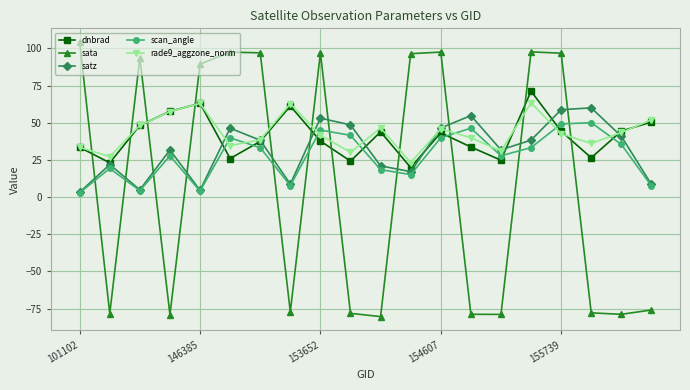

Which series has the widest spread of values?

sata